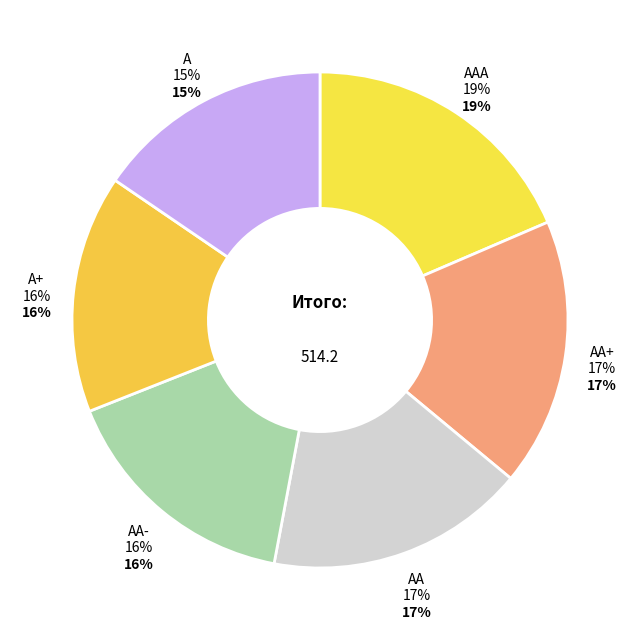

What is the smallest slice in the pie chart?

А